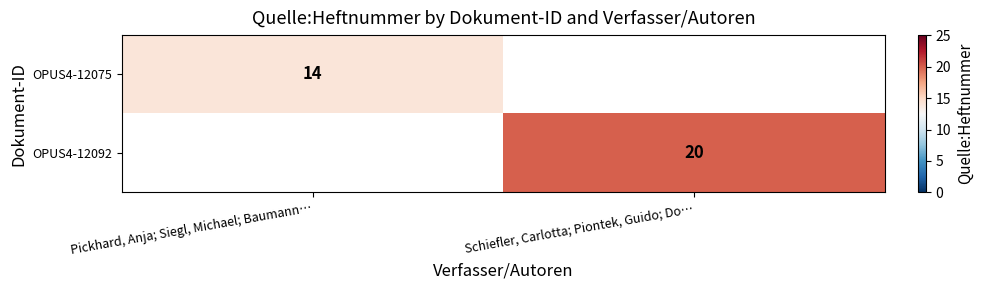

The OPUS4-12075 series shows 14 at Pickhard, Anja; Siegl, Michael; Baumann…. True or false?

True